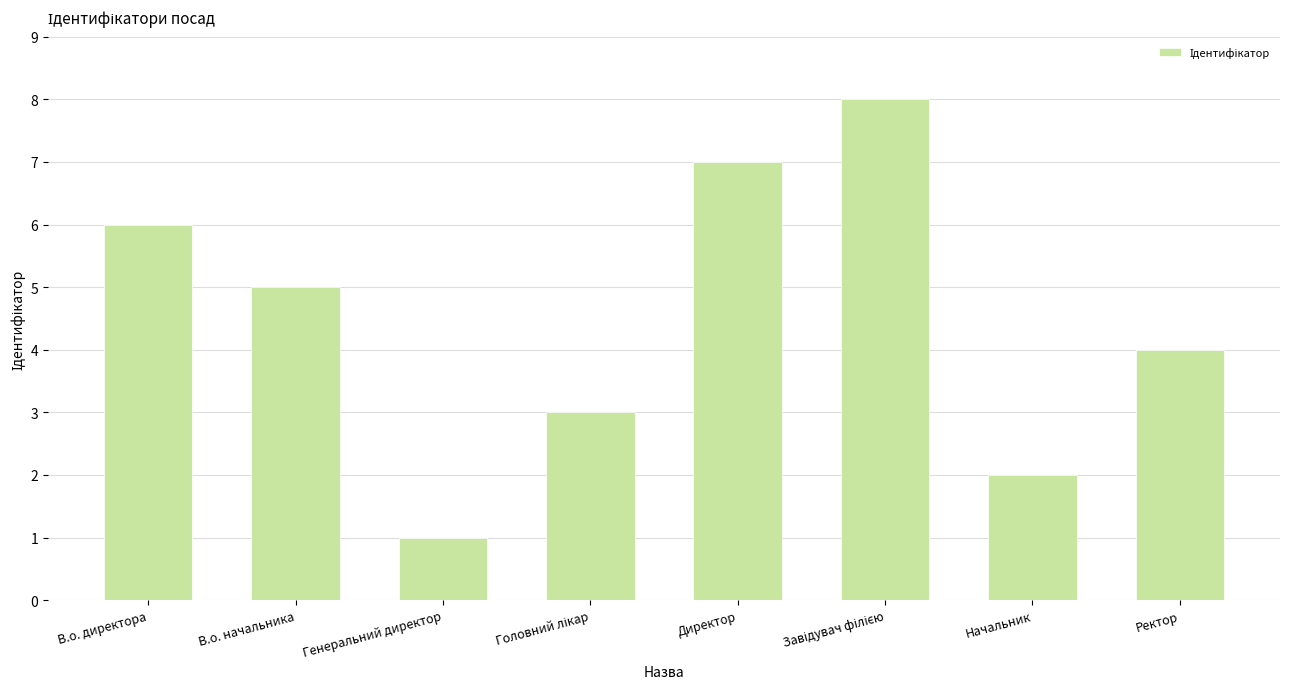

Does the chart contain any negative values?

No